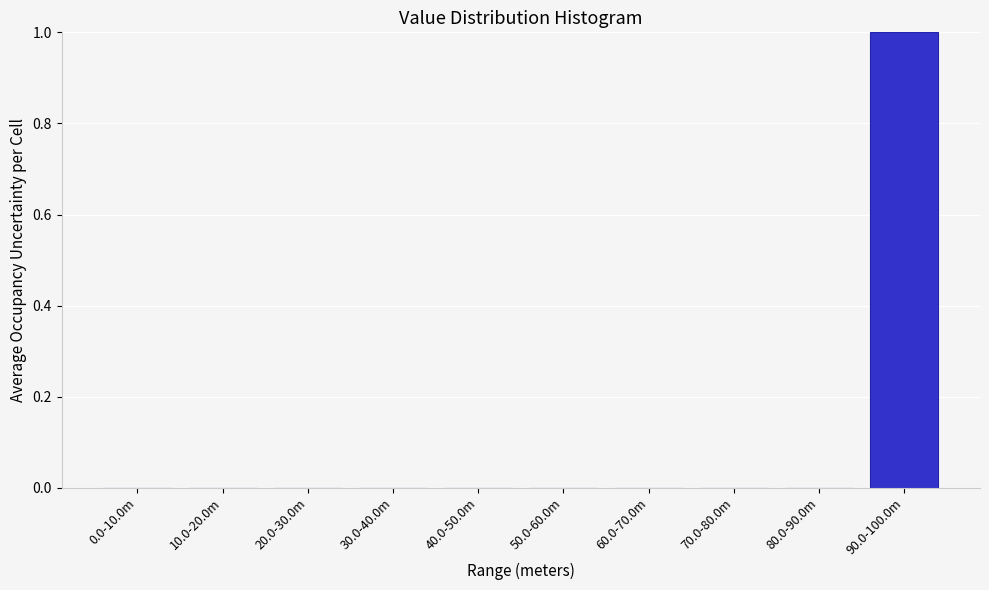

Reading left to right, transcribe all the data shown in this chart.

0.0-10.0m=0	10.0-20.0m=0	20.0-30.0m=0	30.0-40.0m=0	40.0-50.0m=0	50.0-60.0m=0	60.0-70.0m=0	70.0-80.0m=0	80.0-90.0m=0	90.0-100.0m=1